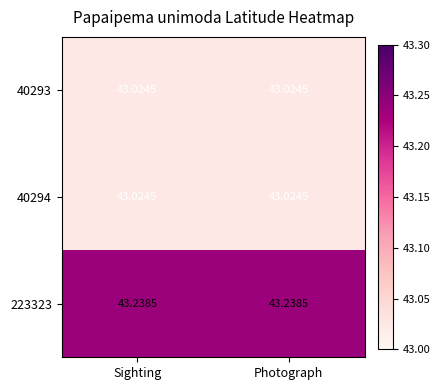

Is the value of 223323 at Sighting greater than the value of 40293 at Photograph?

Yes